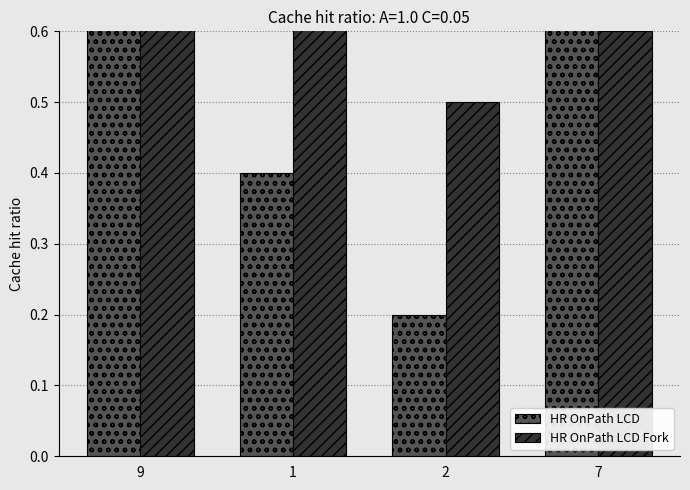

Does the chart contain any negative values?

No